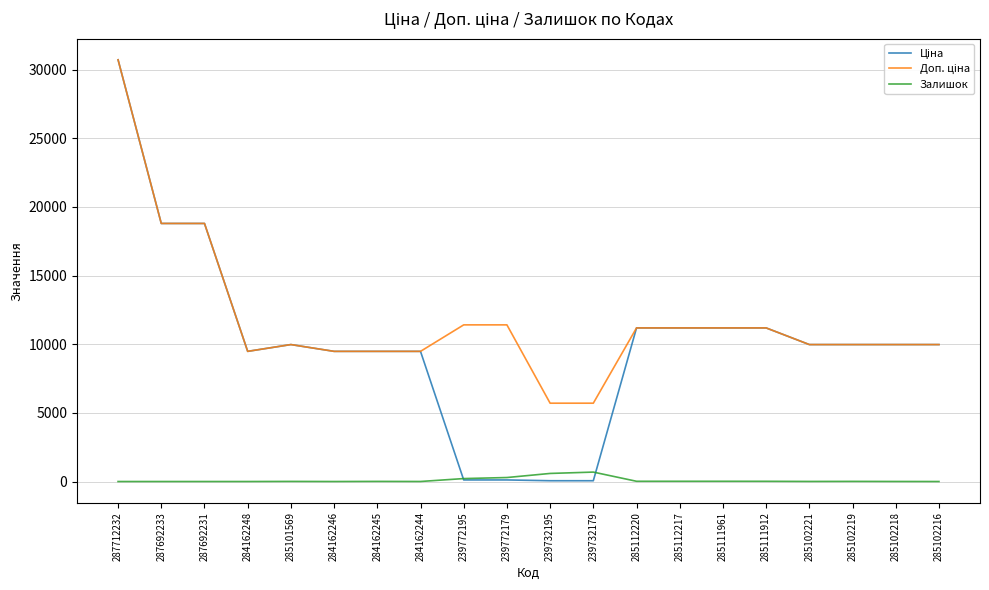

At which category is the sum across all series the highest?

287712232